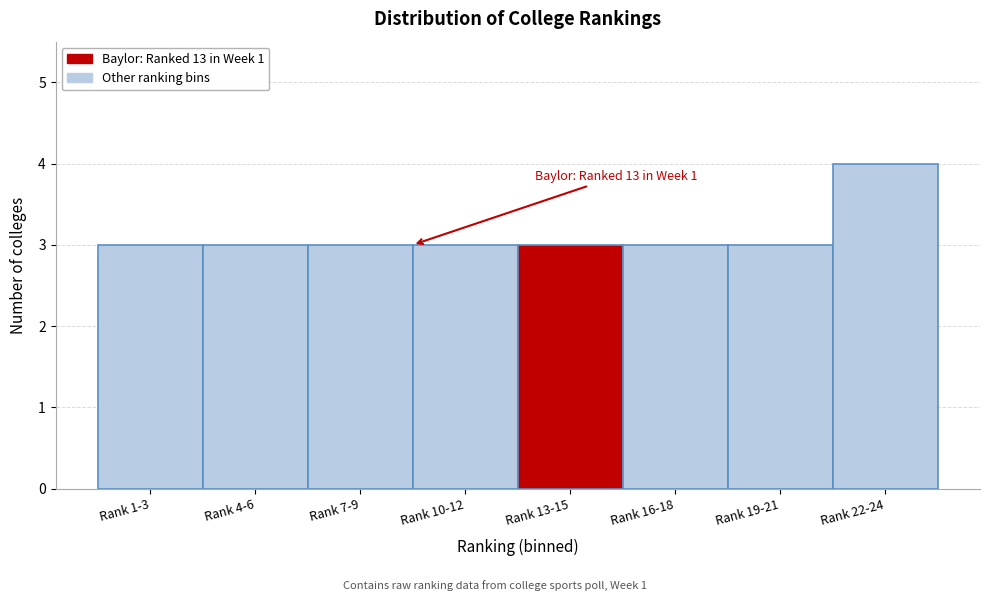

Reading right to left, list all the values displayed in this chart.

4	3	3	3	3	3	3	3